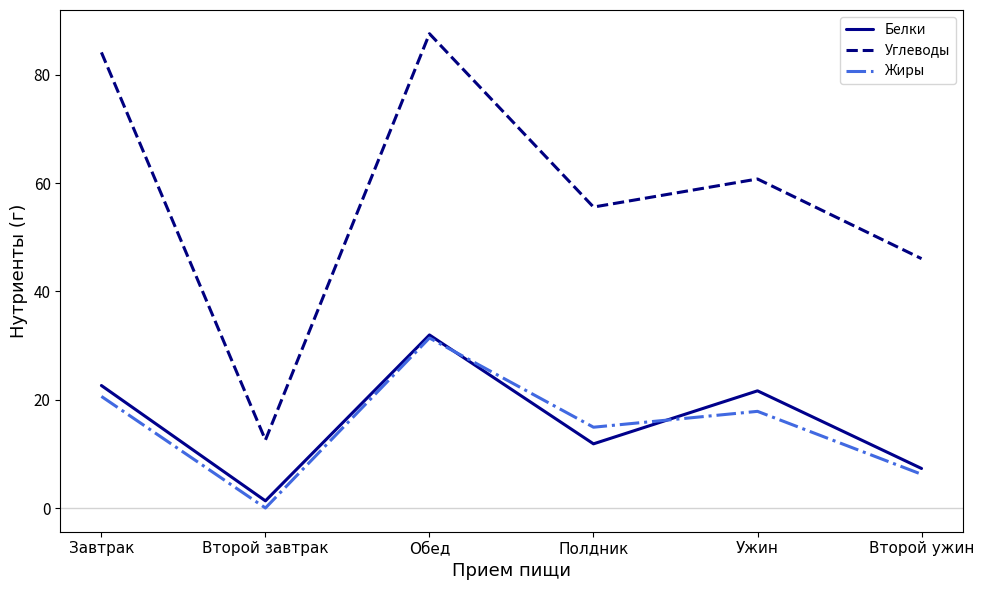

What is the total value across all series at Второй завтрак?

13.9